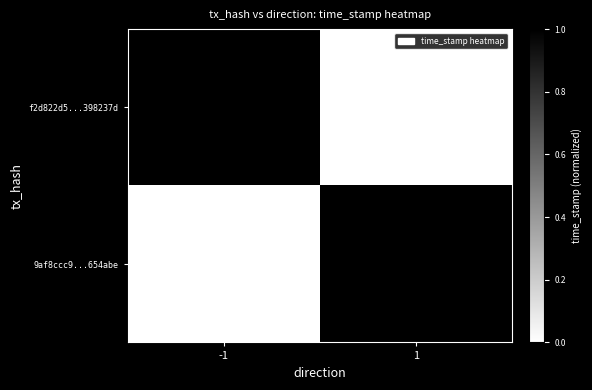

What is the maximum value shown in the chart?

1670385936